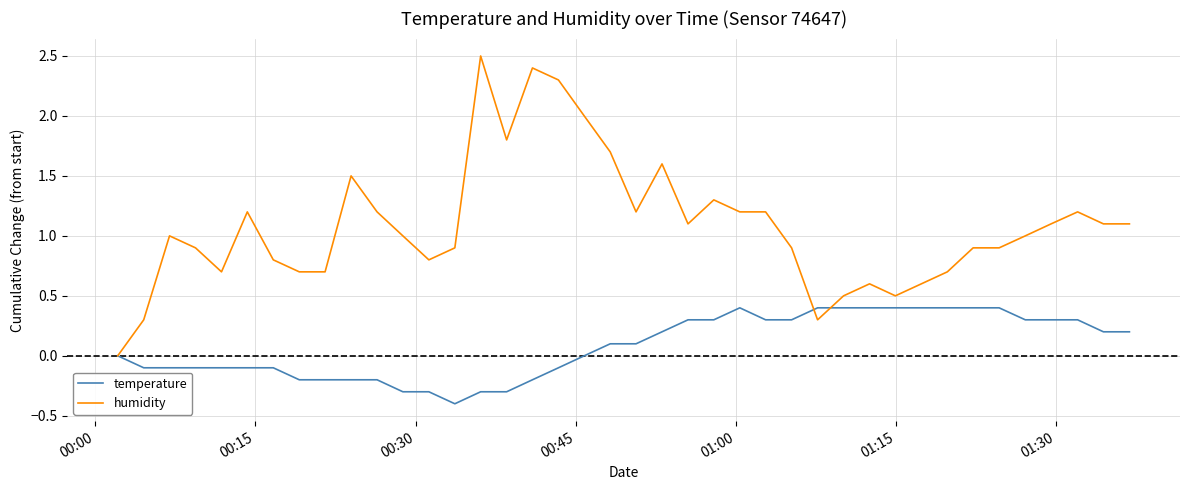

Which series has the largest total across all categories?

humidity